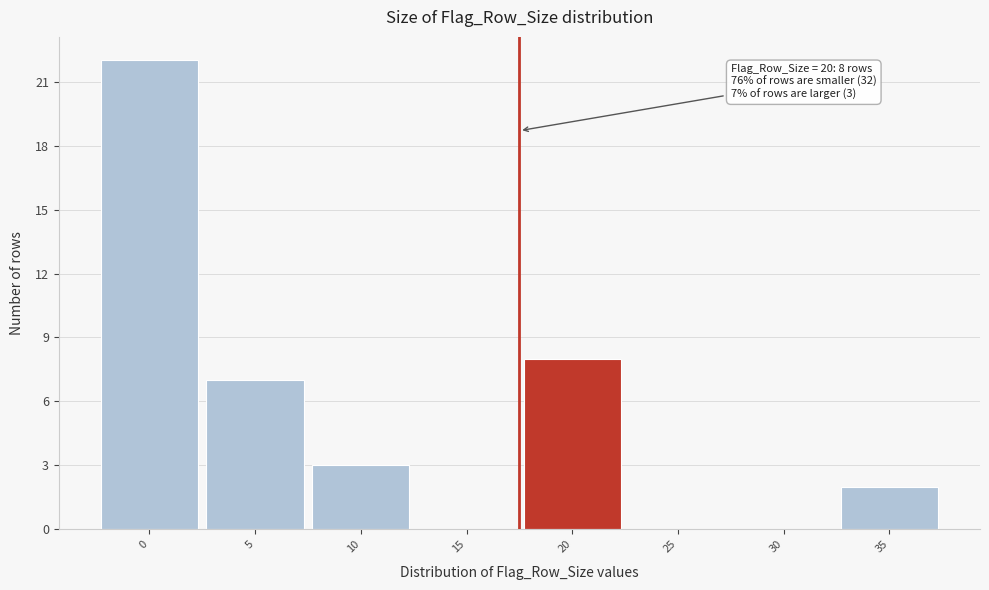

Reading left to right, list all the values displayed in this chart.

0=22	5=7	10=3	15=0	20=8	25=0	30=0	35=2